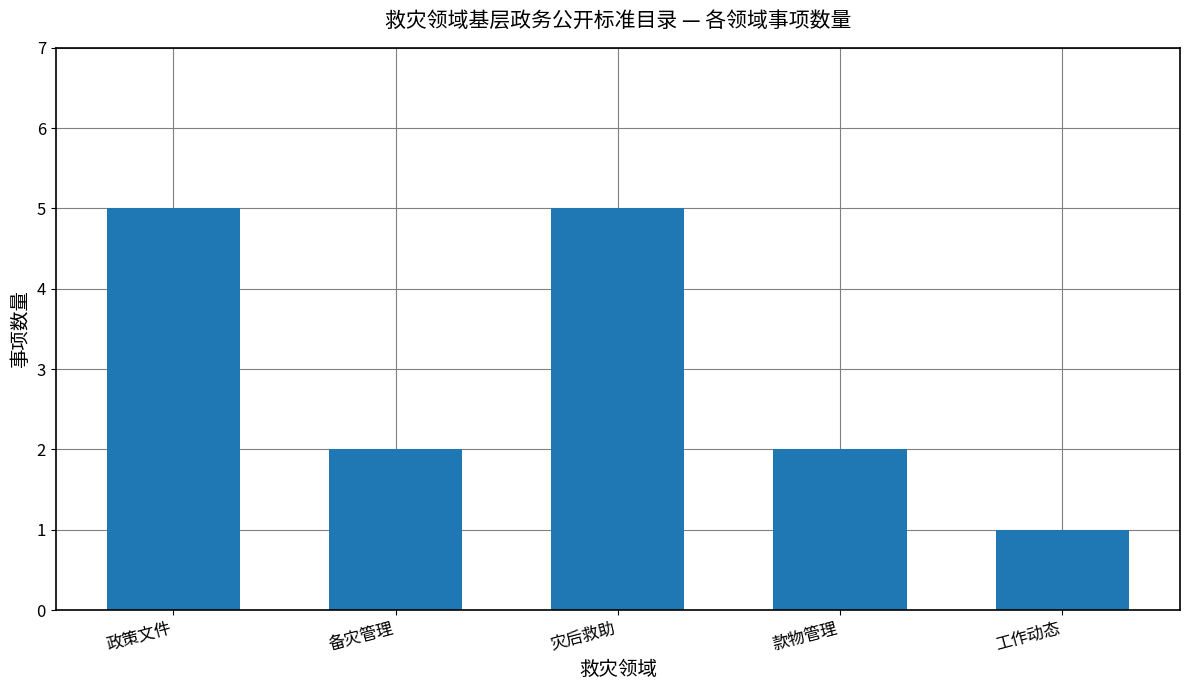

Reading left to right, list all the values displayed in this chart.

5	2	5	2	1